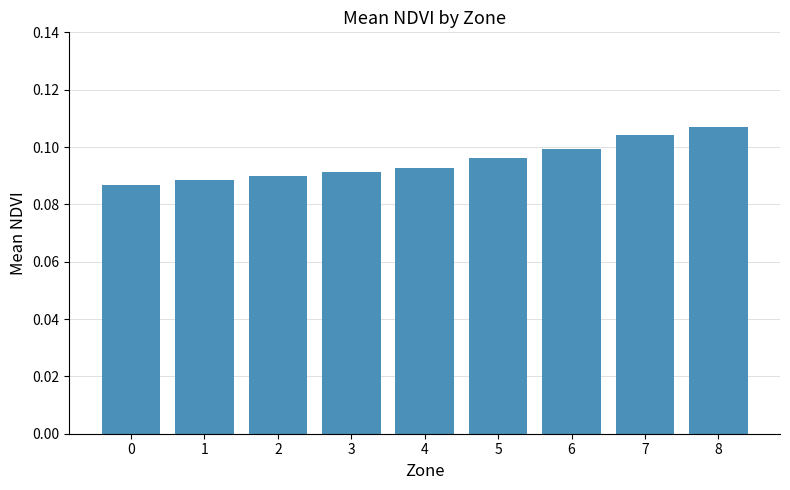

Which has a higher value, 0 or 4?

4